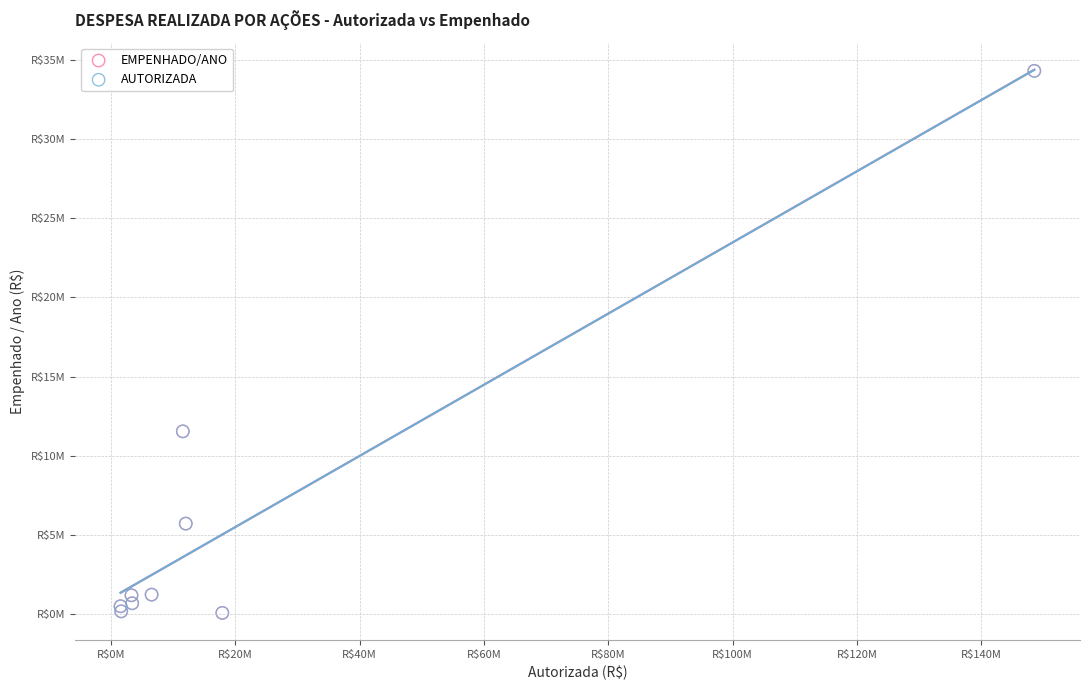

What are all the series names shown in the legend?

EMPENHADO/ANO, AUTORIZADA